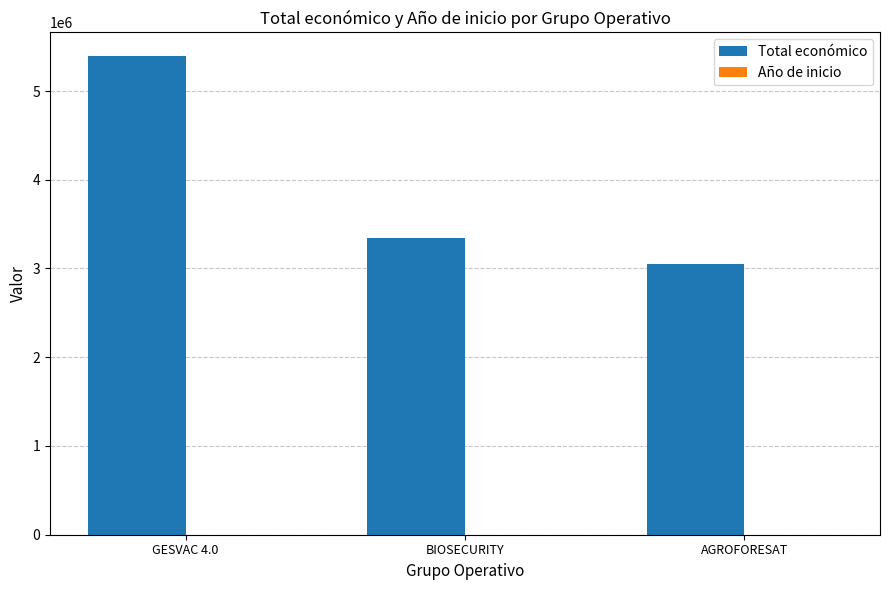

Which series has the widest spread of values?

Total económico